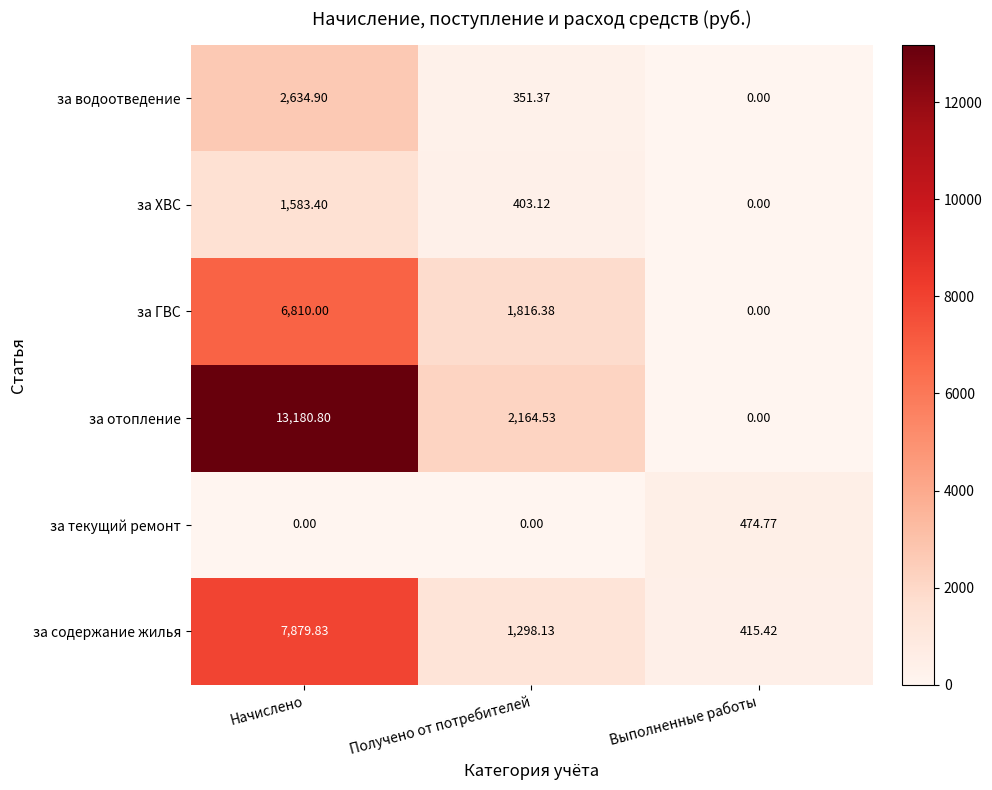

Where is за содержание жилья nearest to the value 4147?

Получено от потребителей